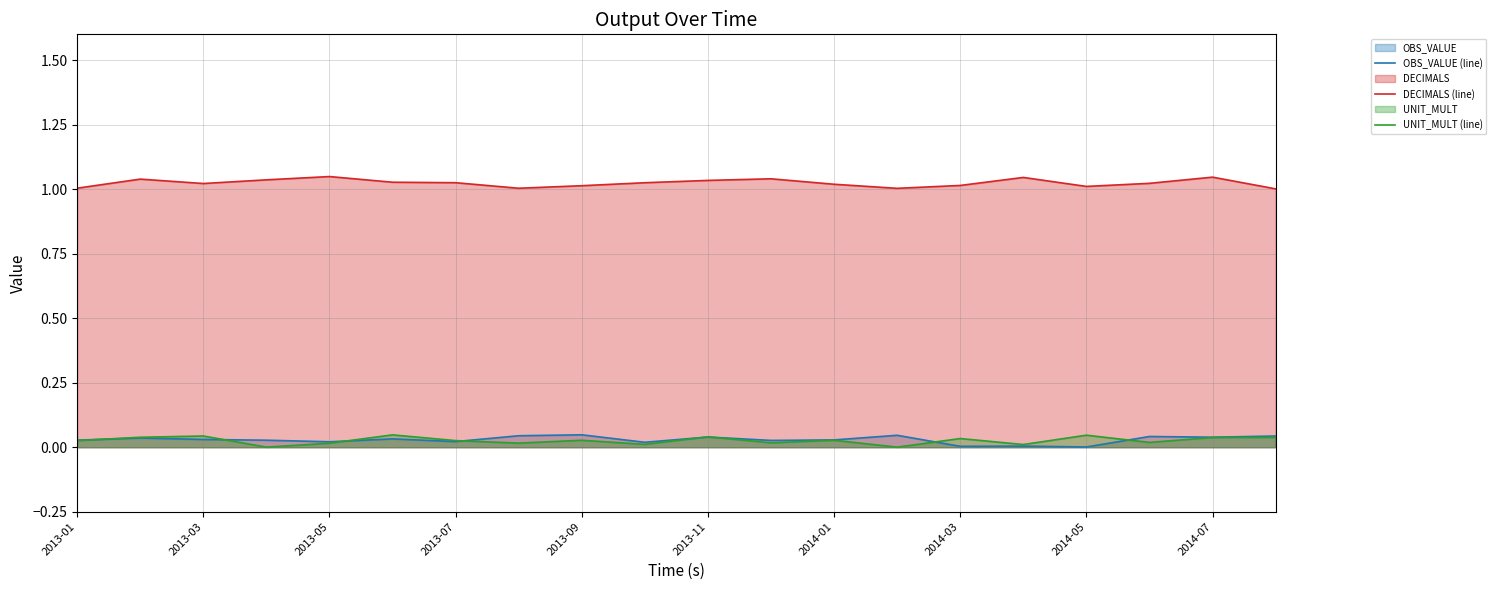

What is the total value across all series at 16?

1.1